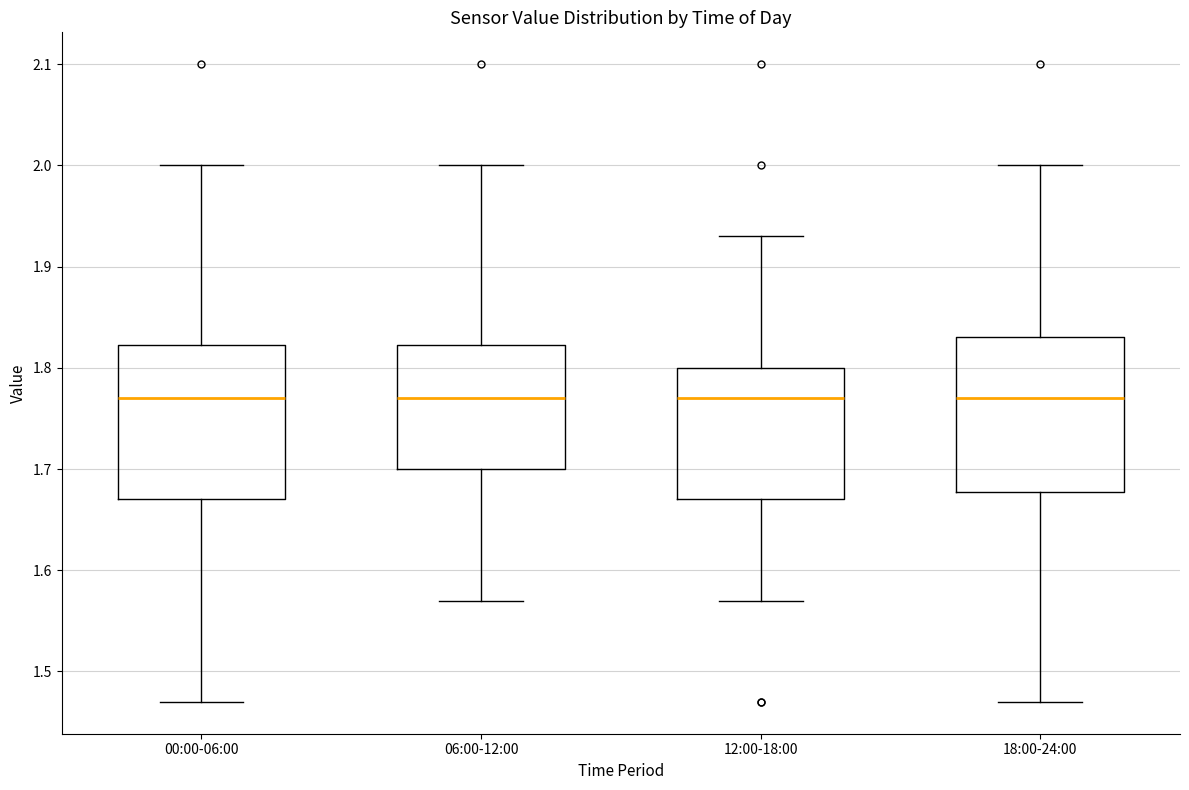

Reading left to right, read every box against the y-axis: the position of its median line, the range the box covers, and the ends of its whiskers. The values are not printed on the chart, so give them approximately, as read against the axis.

00:00-06:00: median 1.77, box 1.67 to 1.82, whiskers 1.47 to 2.00
06:00-12:00: median 1.77, box 1.70 to 1.82, whiskers 1.57 to 2.00
12:00-18:00: median 1.77, box 1.67 to 1.80, whiskers 1.57 to 1.93
18:00-24:00: median 1.77, box 1.68 to 1.83, whiskers 1.47 to 2.00